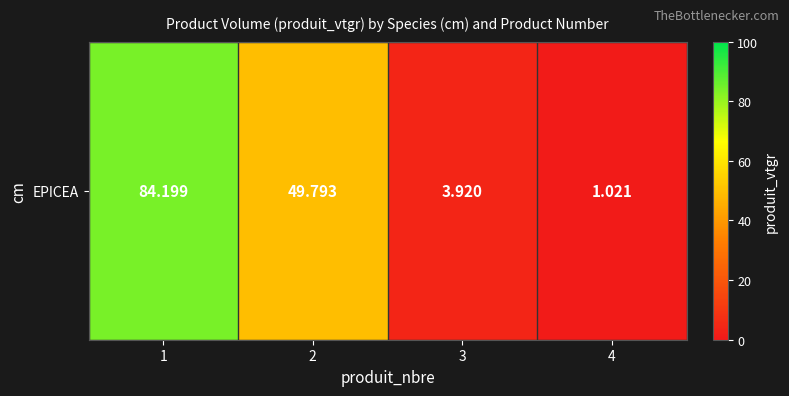

Reading left to right, extract all data points from this chart.

1=84.2	2=49.8	3=3.9	4=1.0